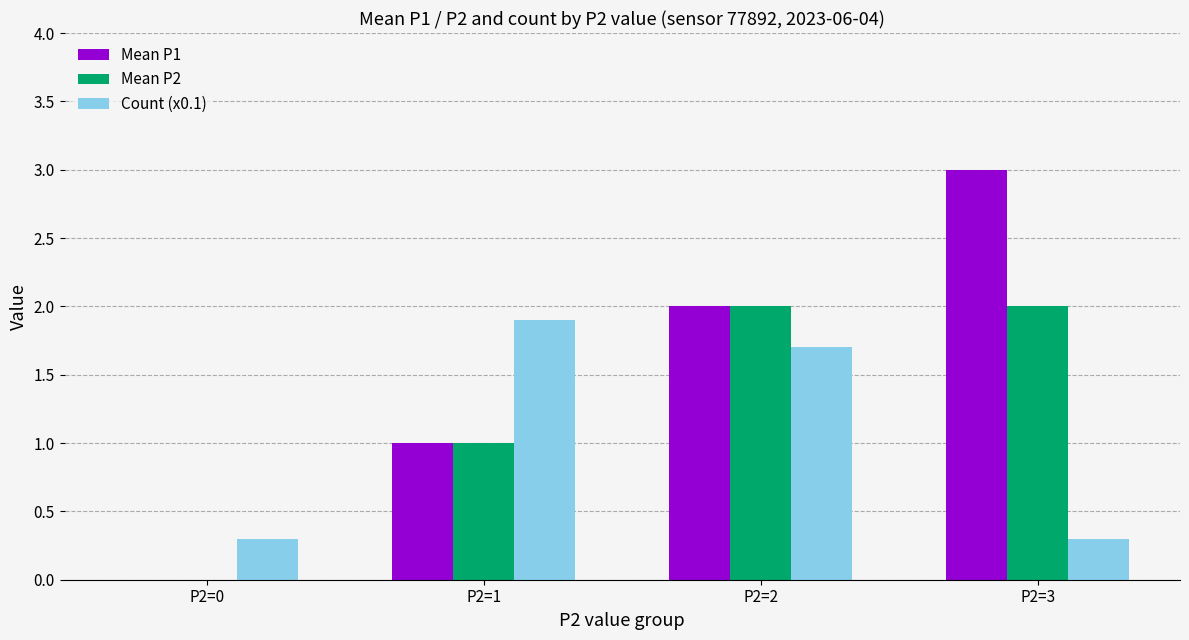

Where is Mean P2 nearest to the value 1?

P2=1